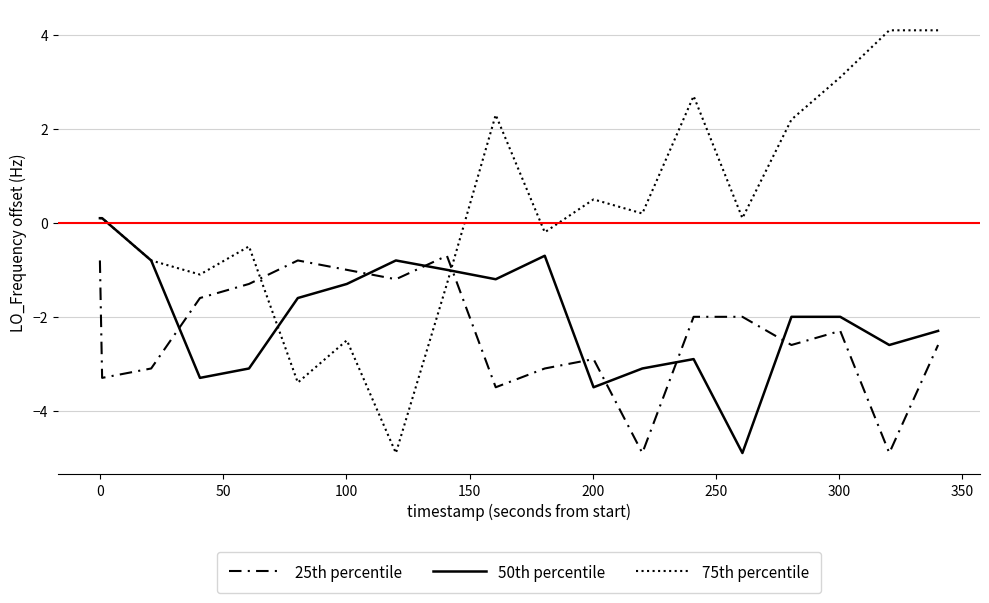

What is the maximum value shown in the chart?

4.1